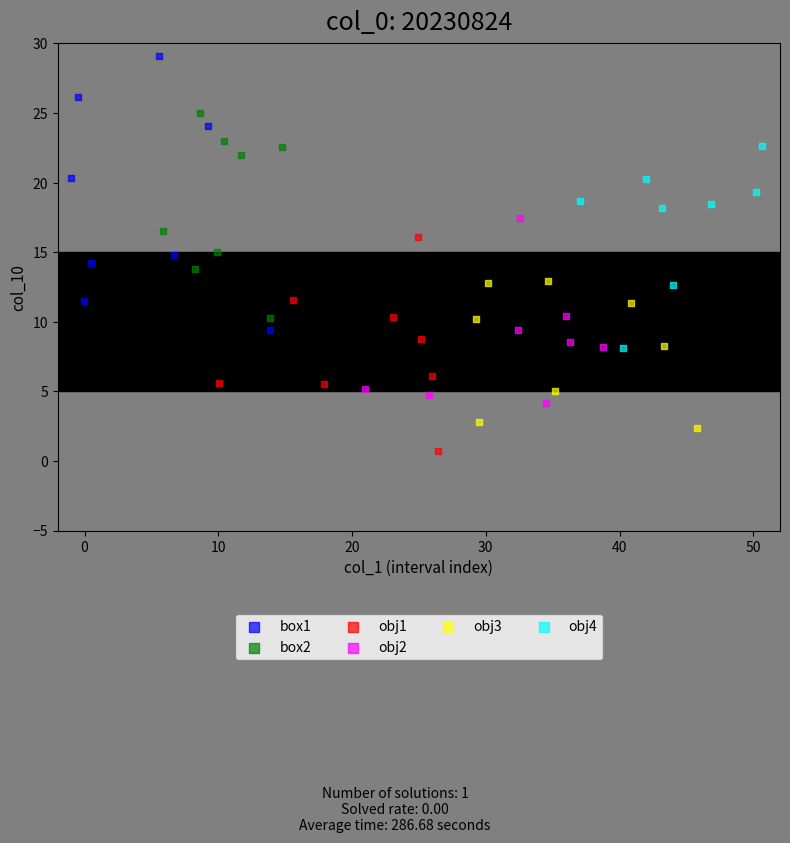

Which series contains the lowest Y value?

obj1